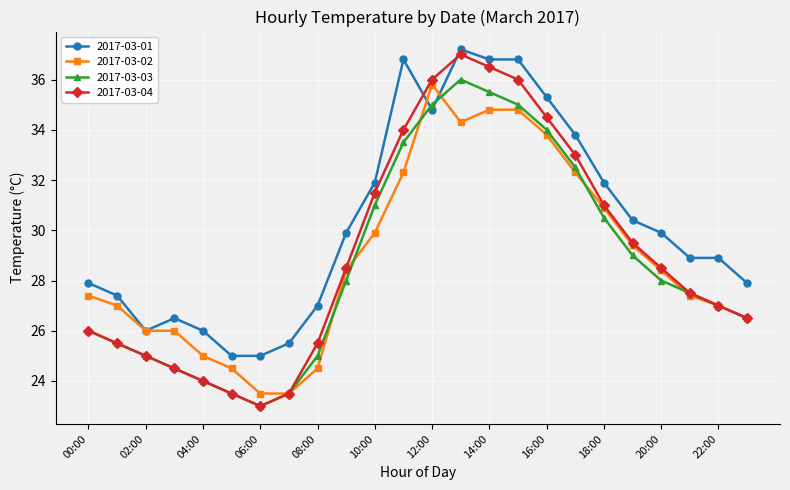

True or false: 2017-03-03 has more than 0 interior local peaks.

True